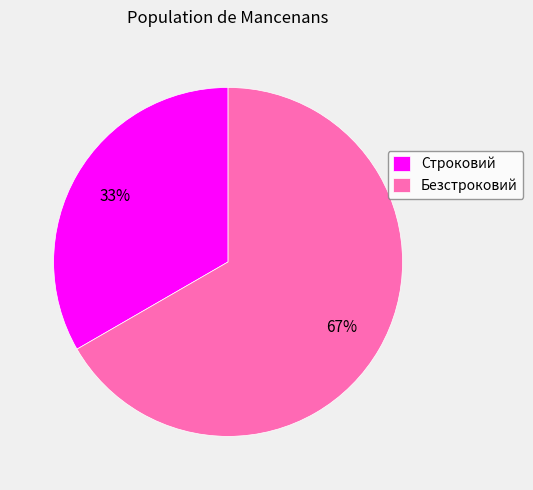

Count the number of slices in the pie.

2